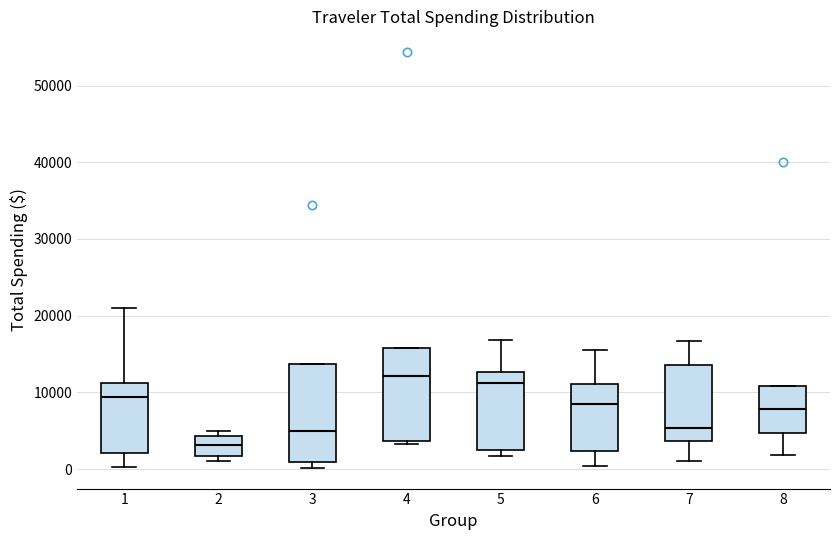

Where is the upper edge of the box at x = 8 on the y-axis? The values are not printed on the chart, so give them approximately, as read against the axis.

11000